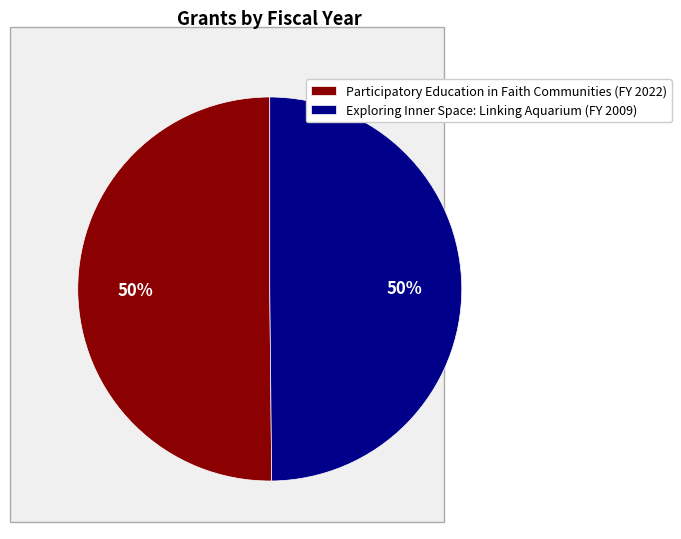

To the nearest percent, what portion does Participatory Education in Faith Communities (FY 2022) represent?

50%